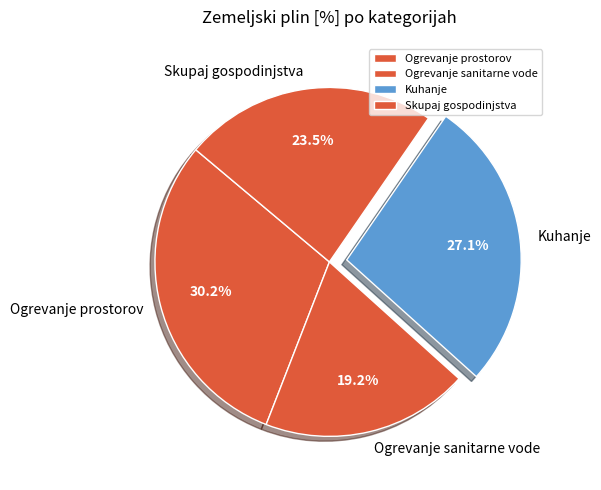

How many slices are in this pie chart?

4